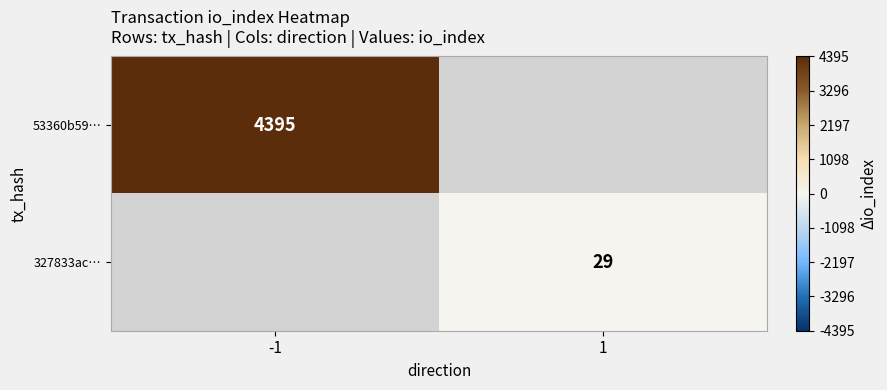

The 53360b59… series shows 7118 at -1. True or false?

False